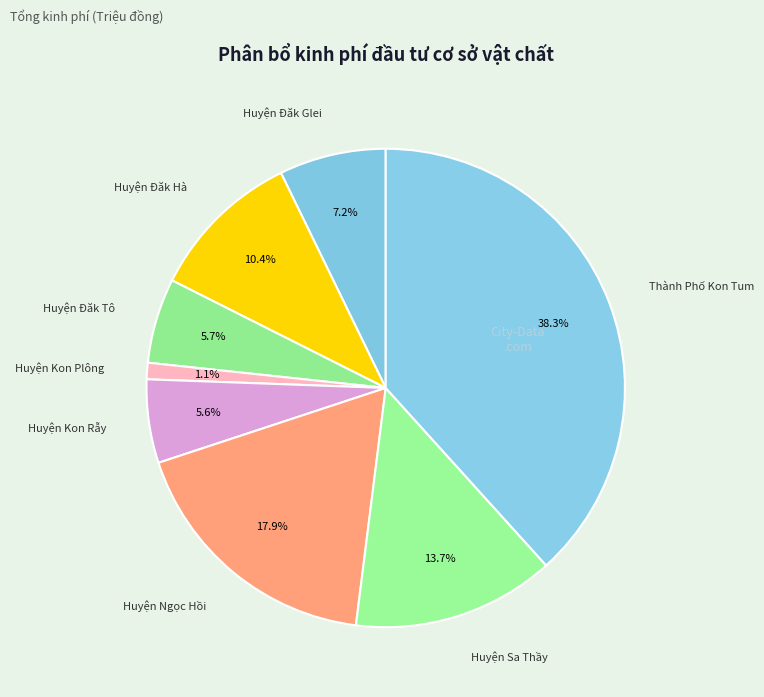

What is the smallest slice in the pie chart?

Huyện Kon Plông